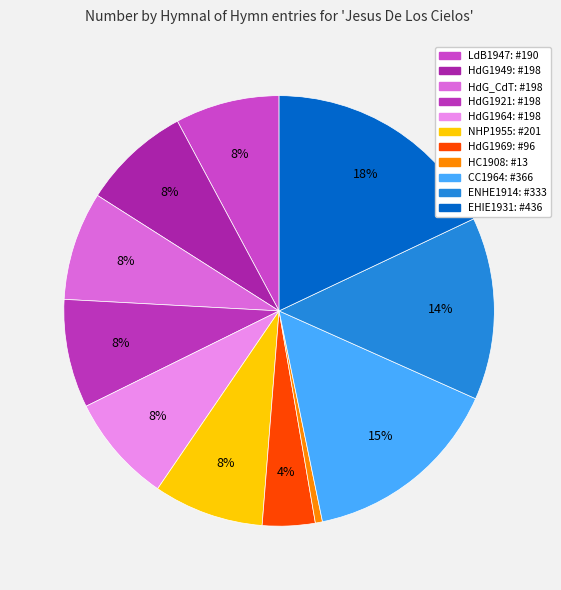

Count the number of slices in the pie.

11